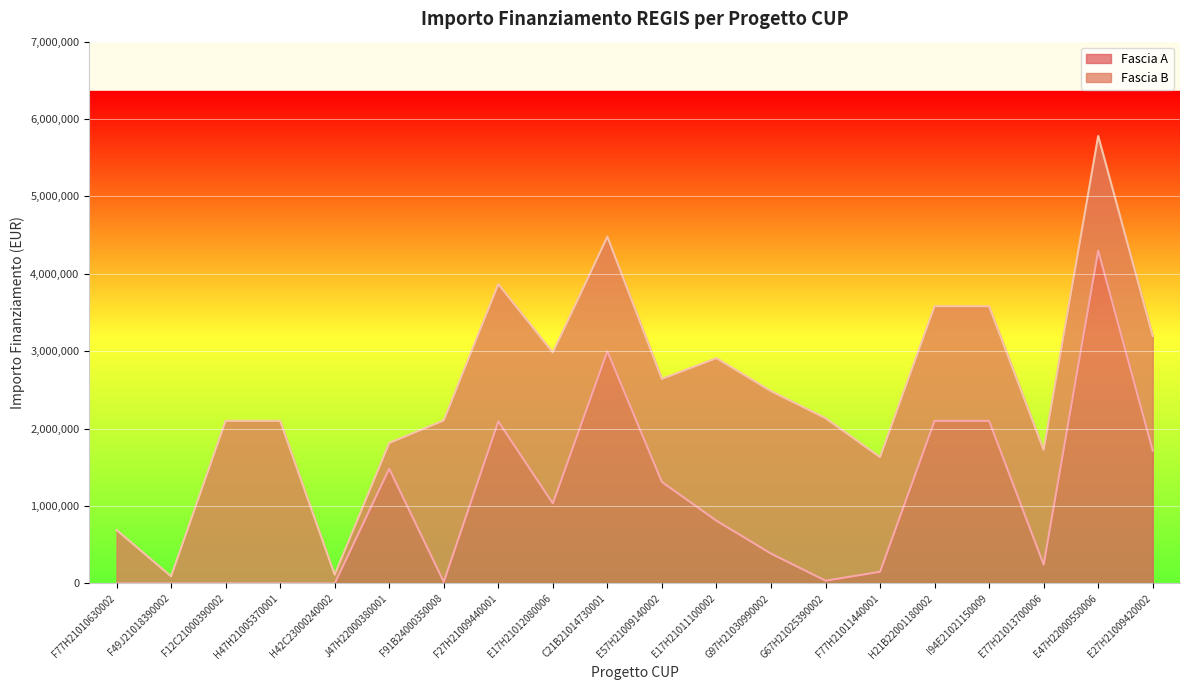

At which category does the chart reach its minimum across all series?

F77H21010630002